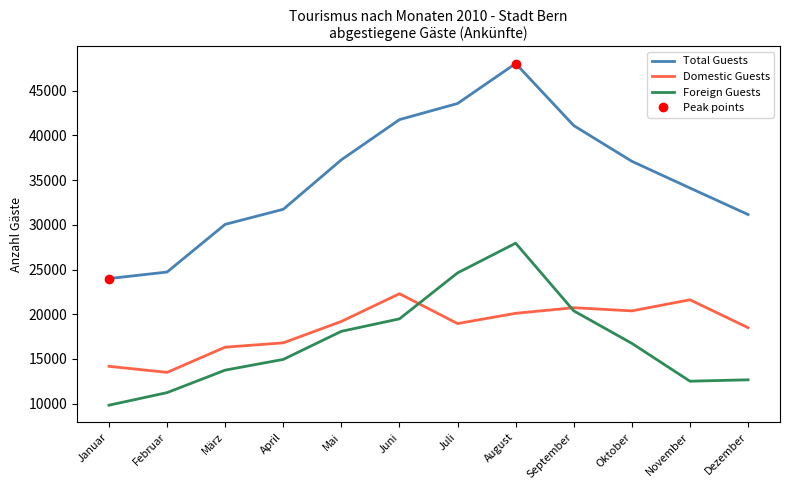

Which series changed the most between April and September?

Total Guests